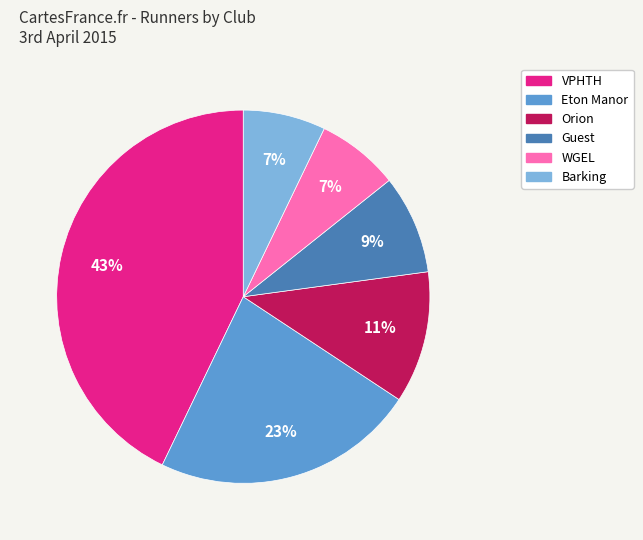

Is there a majority slice in this chart?

No